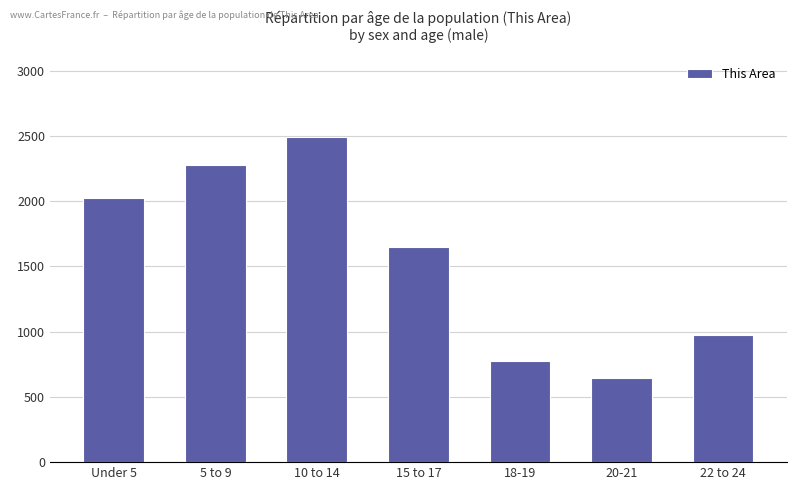

Which has a higher value, 18-19 or Under 5?

Under 5